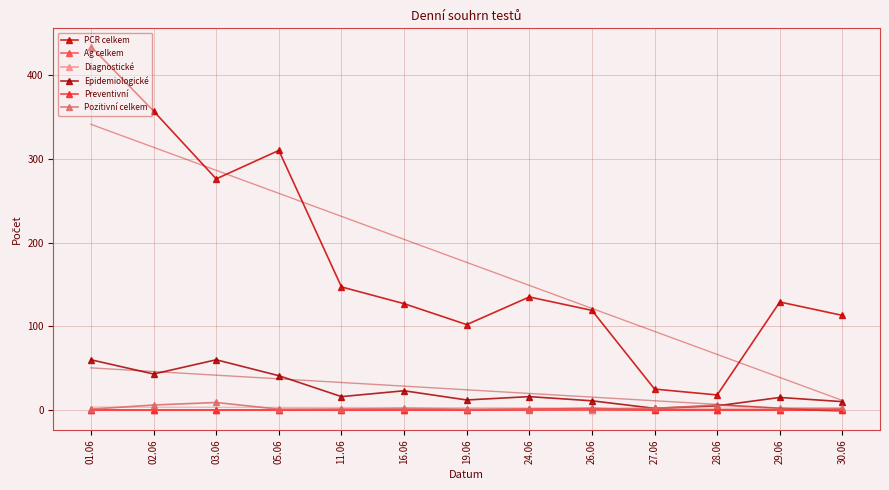

How many positive values does the Diagnostické series have?

4